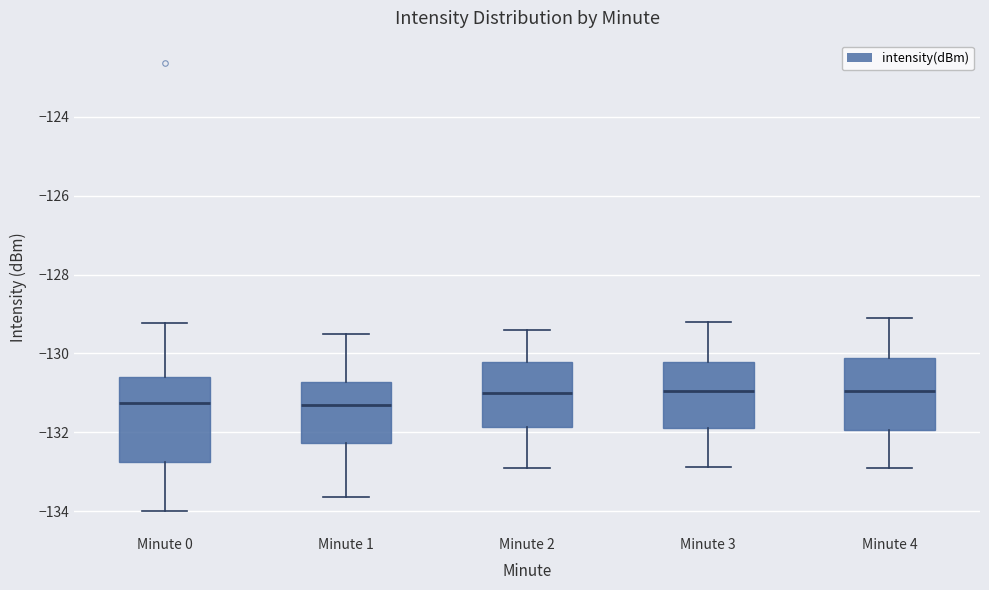

Reading left to right, transcribe this box plot: for each box, give where its median line is, the range the box spans, and where its two whiskers end, as read against the y-axis. The values are not printed on the chart, so give them approximately, as read against the axis.

Minute 0: median -131.2, box -132.8 to -130.6, whiskers -134.0 to -129.2
Minute 1: median -131.2, box -132.2 to -130.8, whiskers -133.6 to -129.6
Minute 2: median -131.0, box -131.8 to -130.2, whiskers -132.8 to -129.4
Minute 3: median -131.0, box -131.8 to -130.2, whiskers -132.8 to -129.2
Minute 4: median -131.0, box -132.0 to -130.2, whiskers -132.8 to -129.0